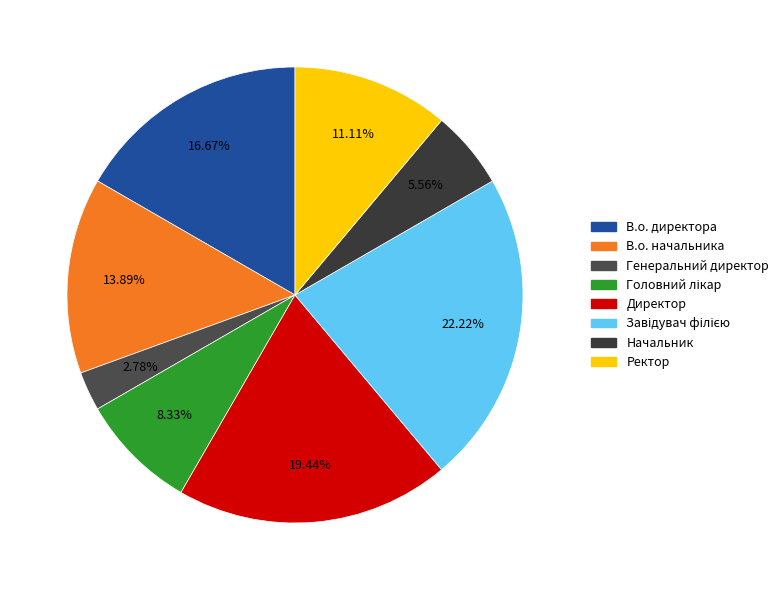

Combined, what portion of the pie is Завідувач філією and В.о. директора?

38.9%